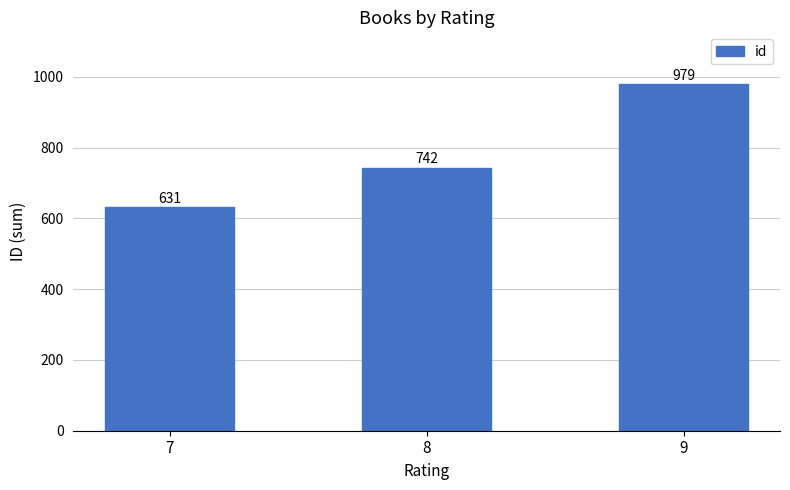

How many values are below 742?

1